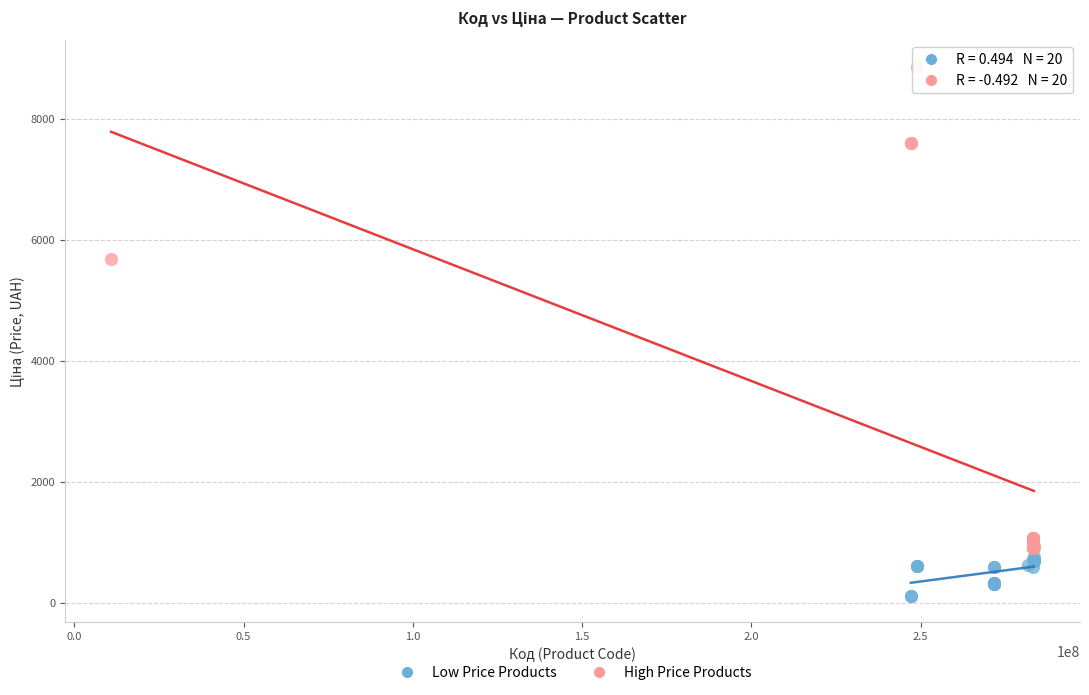

Which series has the largest Y range (max minus min)?

High Price Products